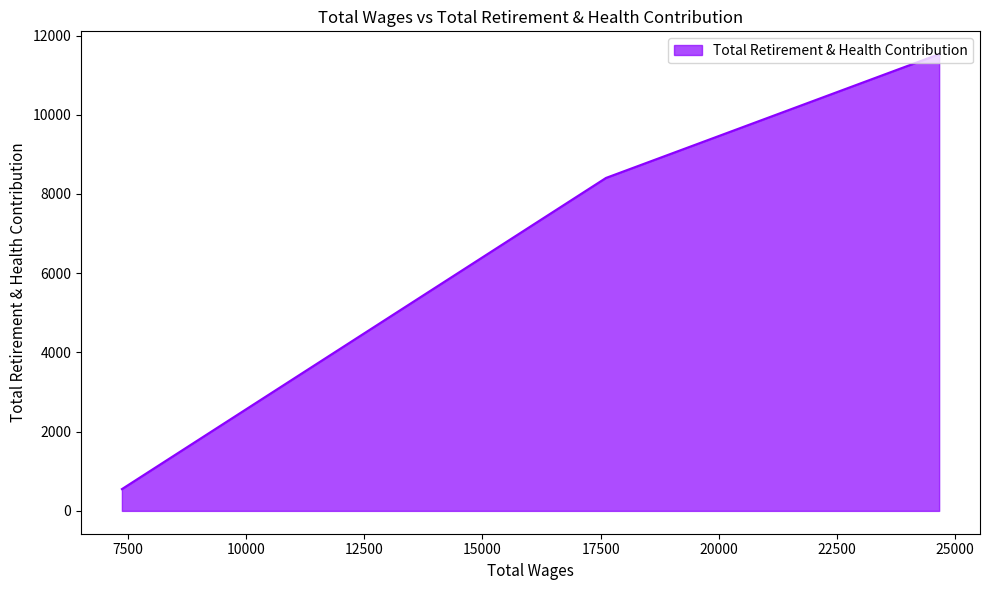

What is the sum of all values?

20486